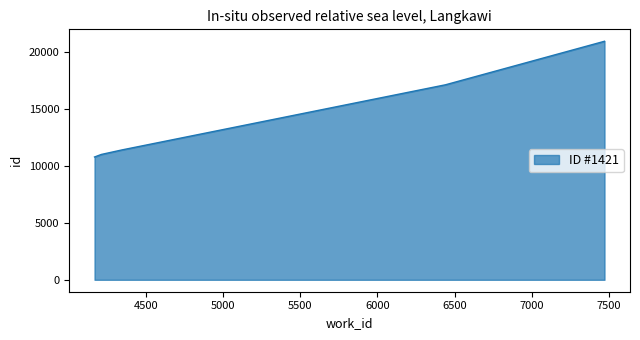

What is the maximum value shown in the chart?

20902